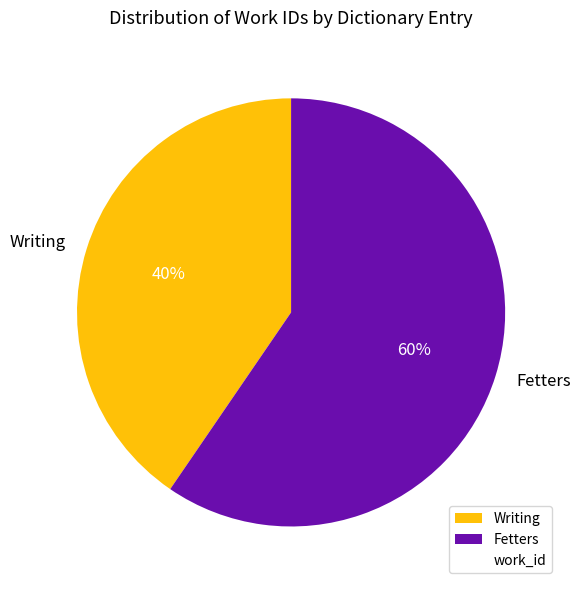

Which category accounts for the majority?

Fetters